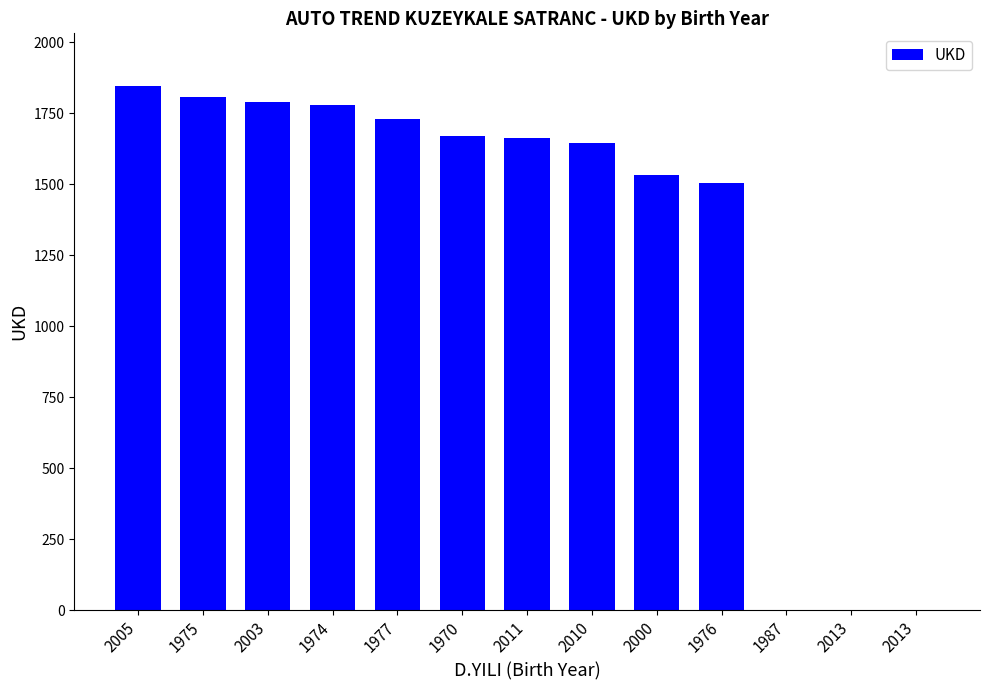

How many series are shown in this chart?

1